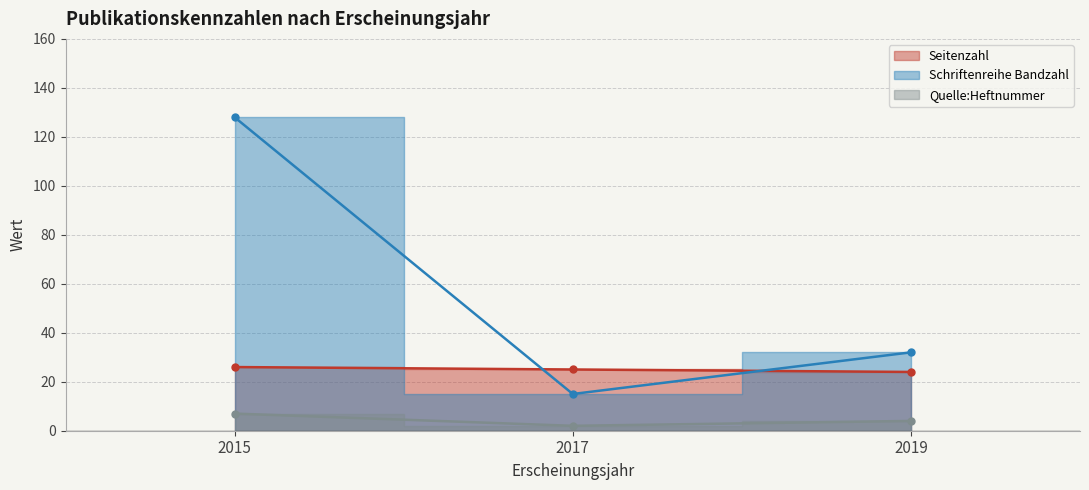

What is the difference between the second highest and minimum values in the Schriftenreihe Bandzahl series?

17